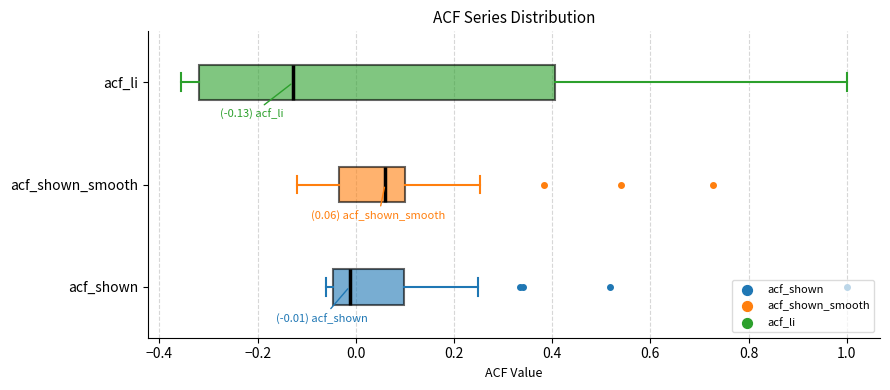

Which box is the widest, from its left edge to its right edge?

acf_li